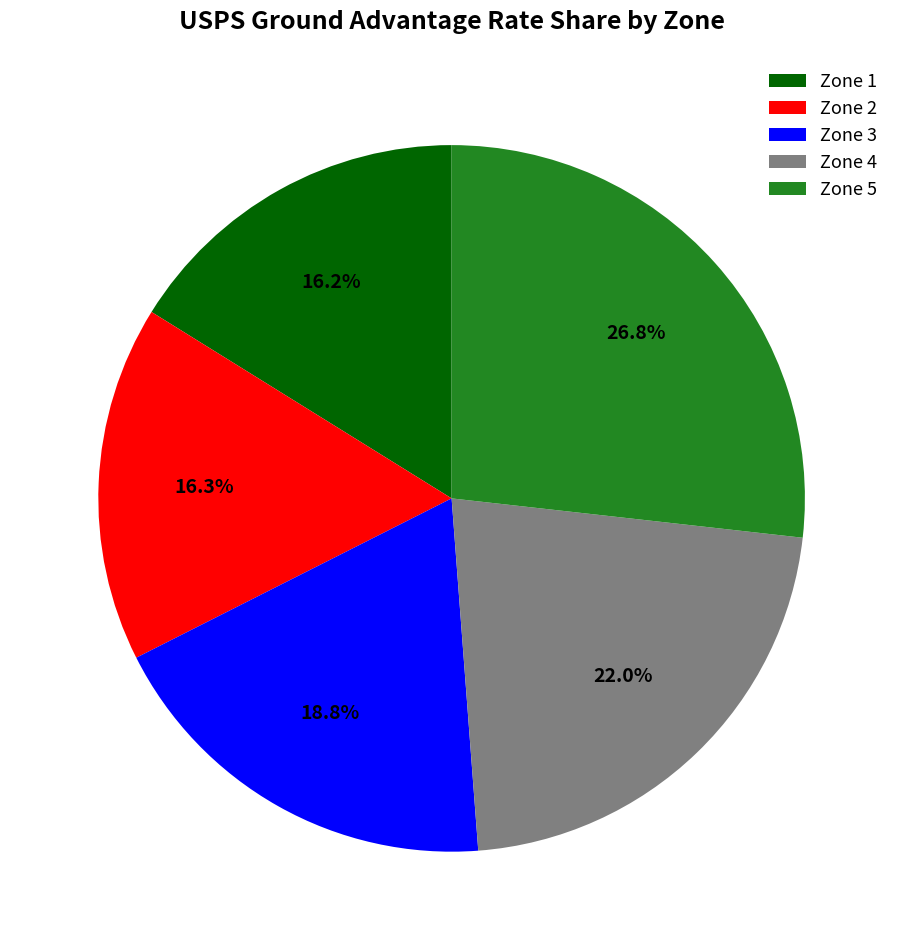

Is it true that Zone 3 is 19% of the pie?

True